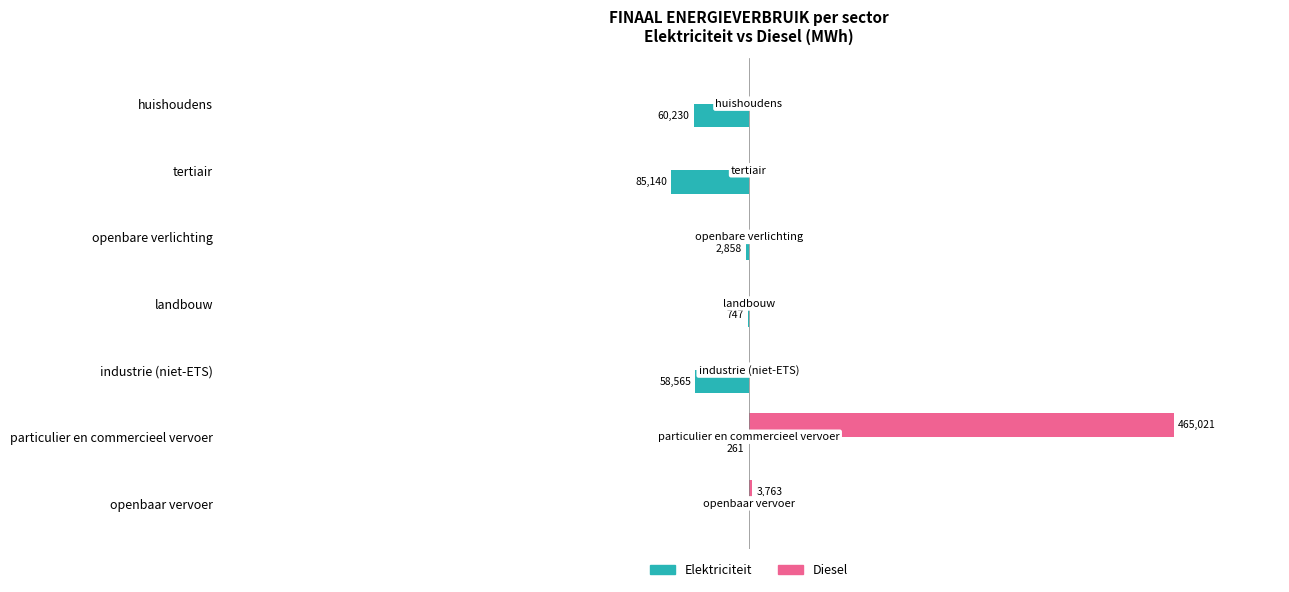

What are all the series names shown in the legend?

Elektriciteit, Diesel